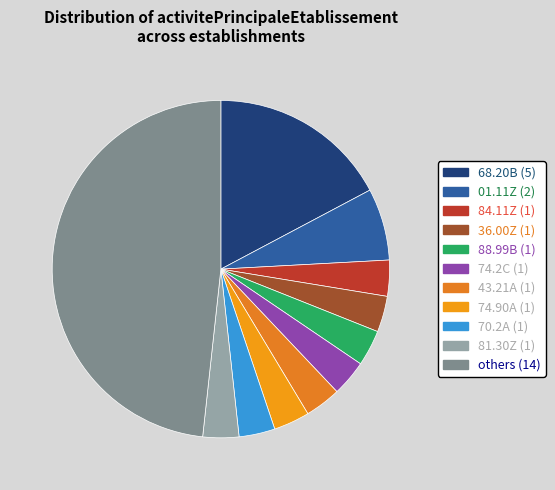

How many slices are in this pie chart?

11